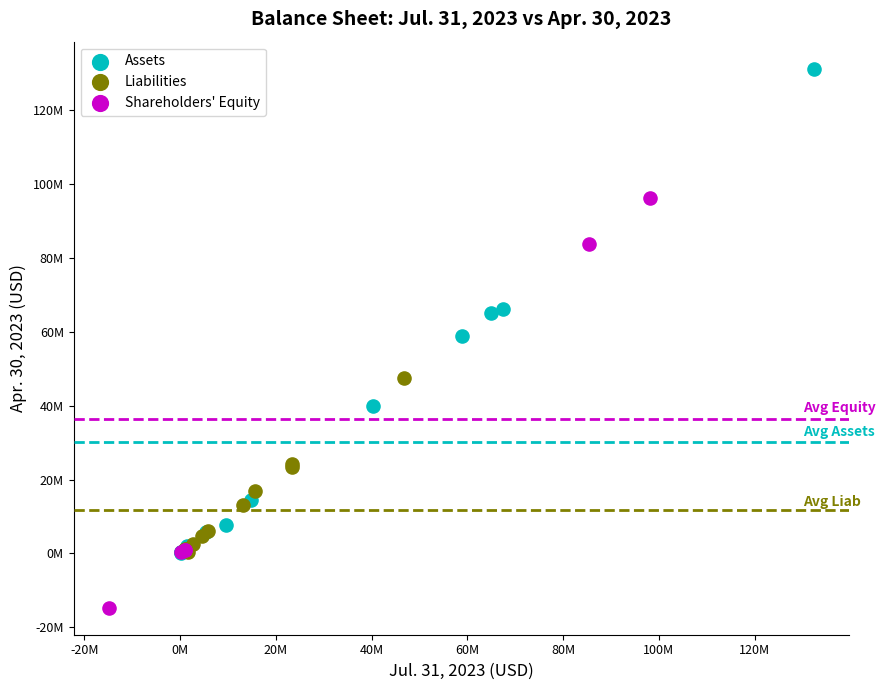

What are all the series names shown in the legend?

Assets, Liabilities, Shareholders' Equity